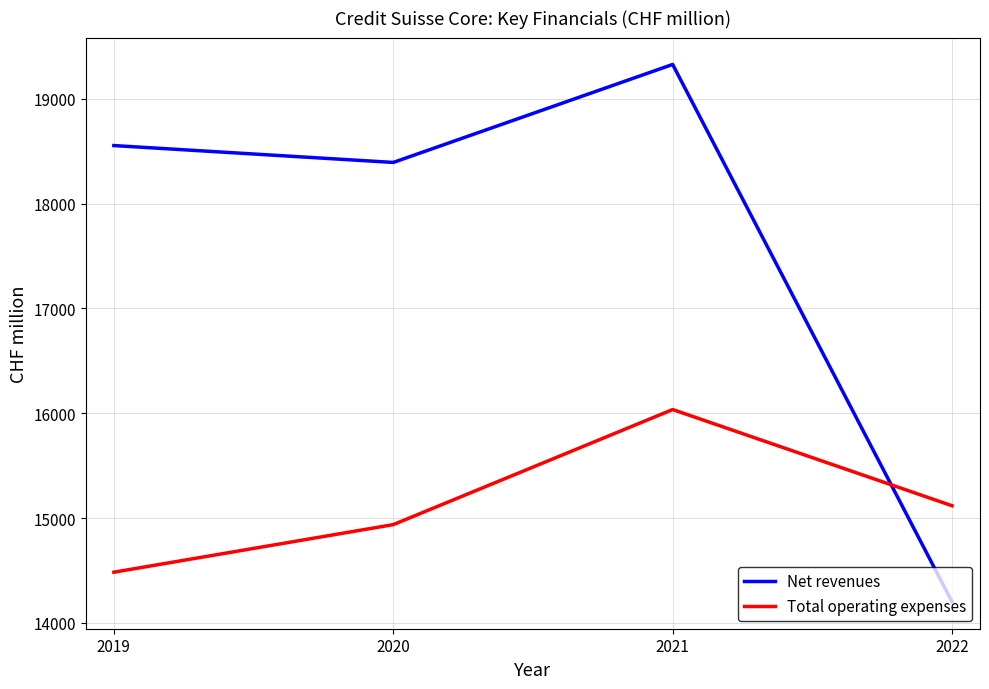

Reading right to left, transcribe all the data shown in this chart.

Net revenues: 14200	19328	18393	18554
Total operating expenses: 15117	16035	14937	14483